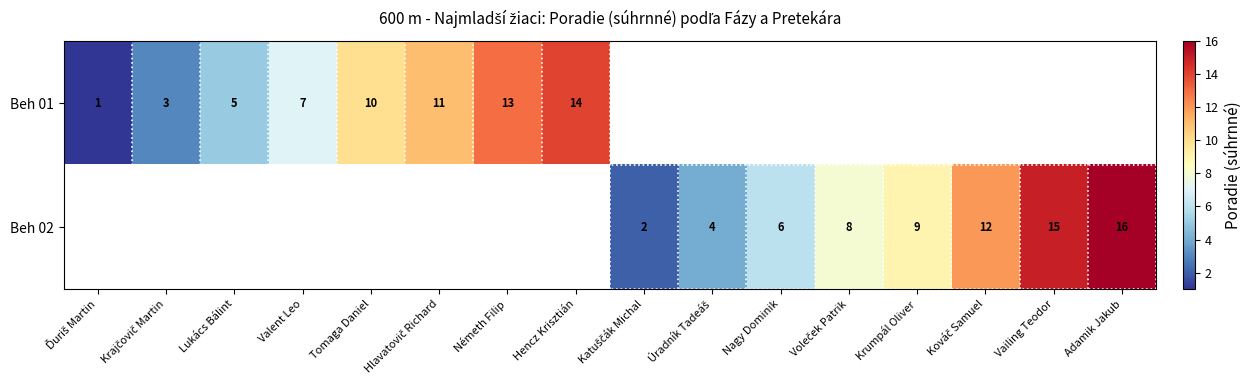

At which category does the chart reach its peak across all series?

Adamik Jakub